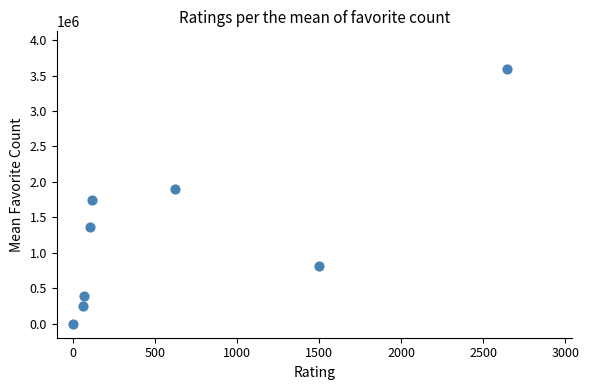

What Y value in the scatter plot is closest to 1793284?

1746025.6